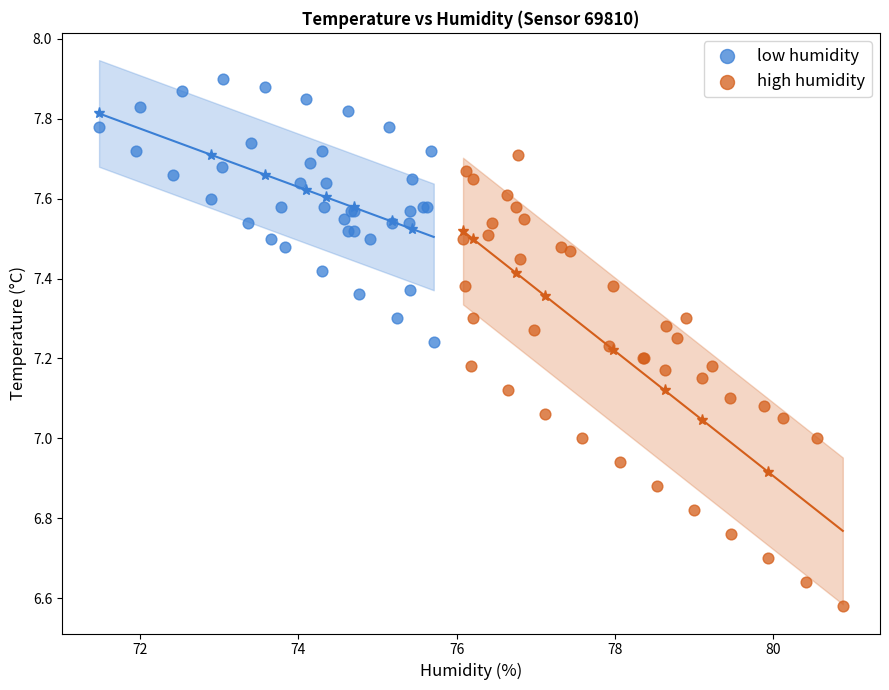

Which series reaches the maximum Y coordinate?

low humidity